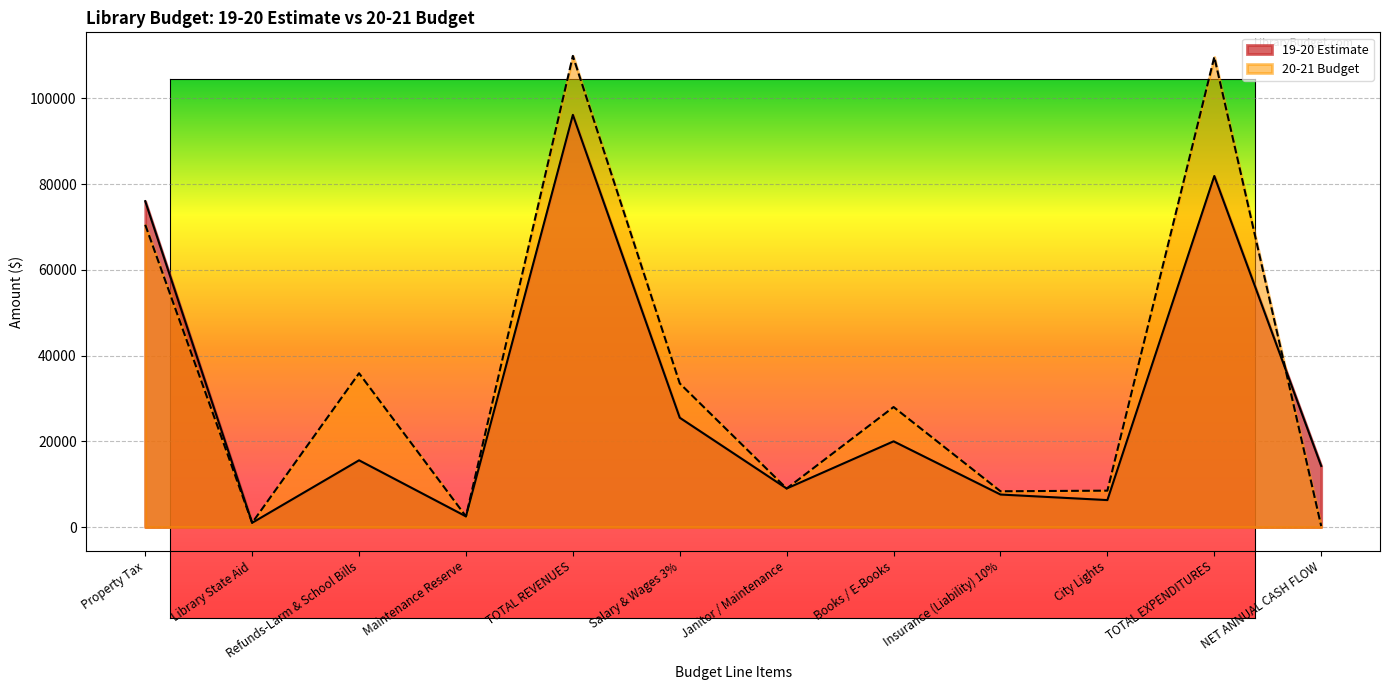

True or false: 19-20 Estimate and 20-21 Budget cross at least once.

True